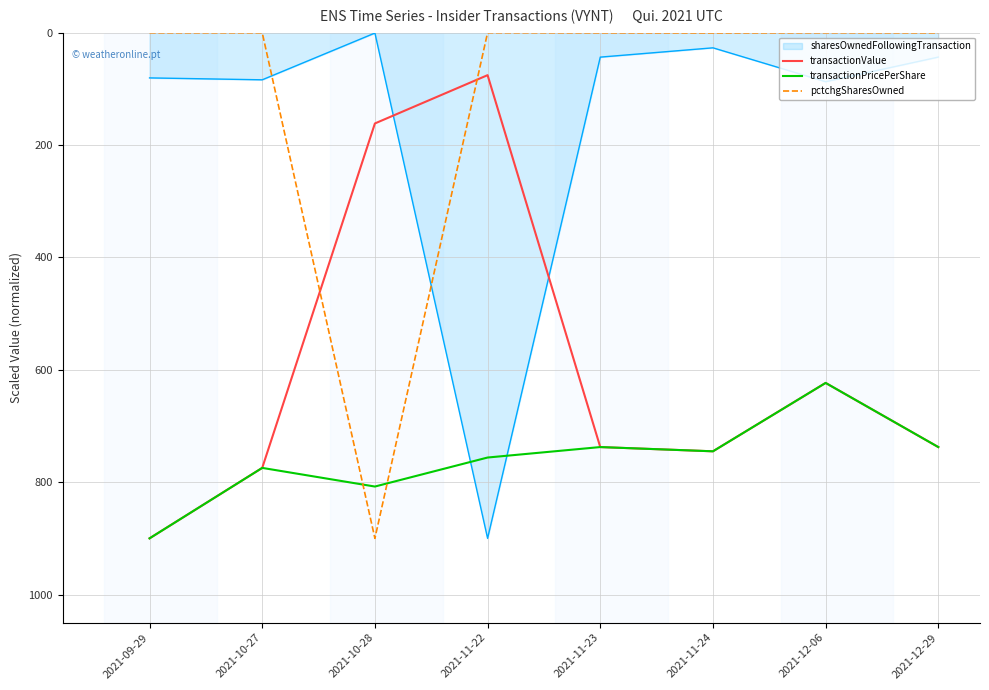

The transactionValue series shows 1267.1 at 2021-12-29. True or false?

False